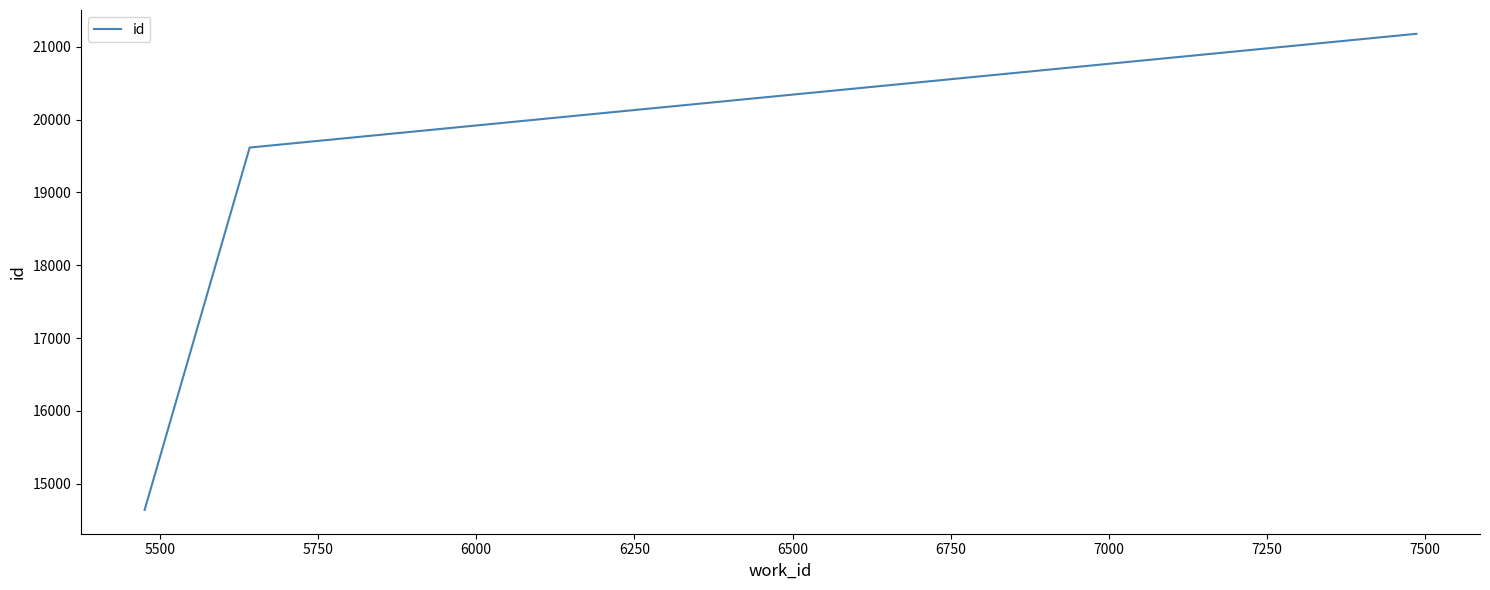

What is the difference between the maximum and minimum values?

6538